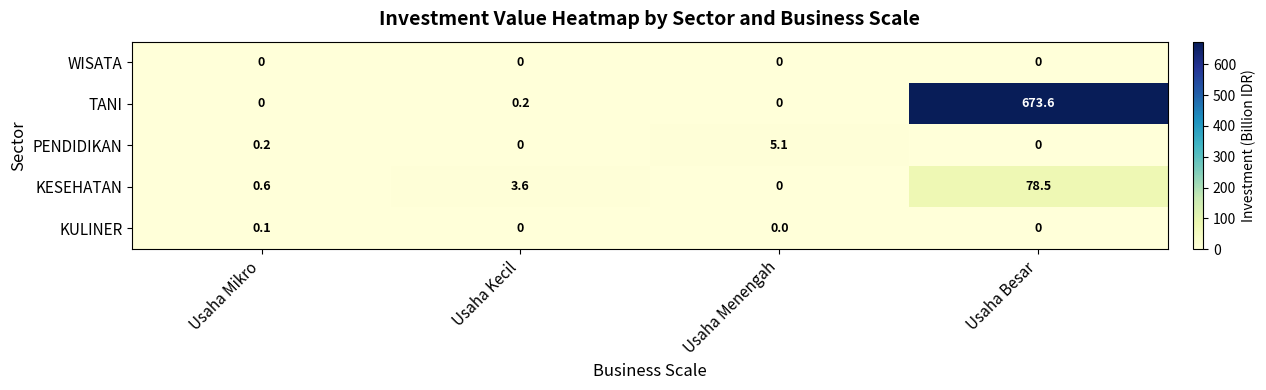

How many data points does each series have?

4